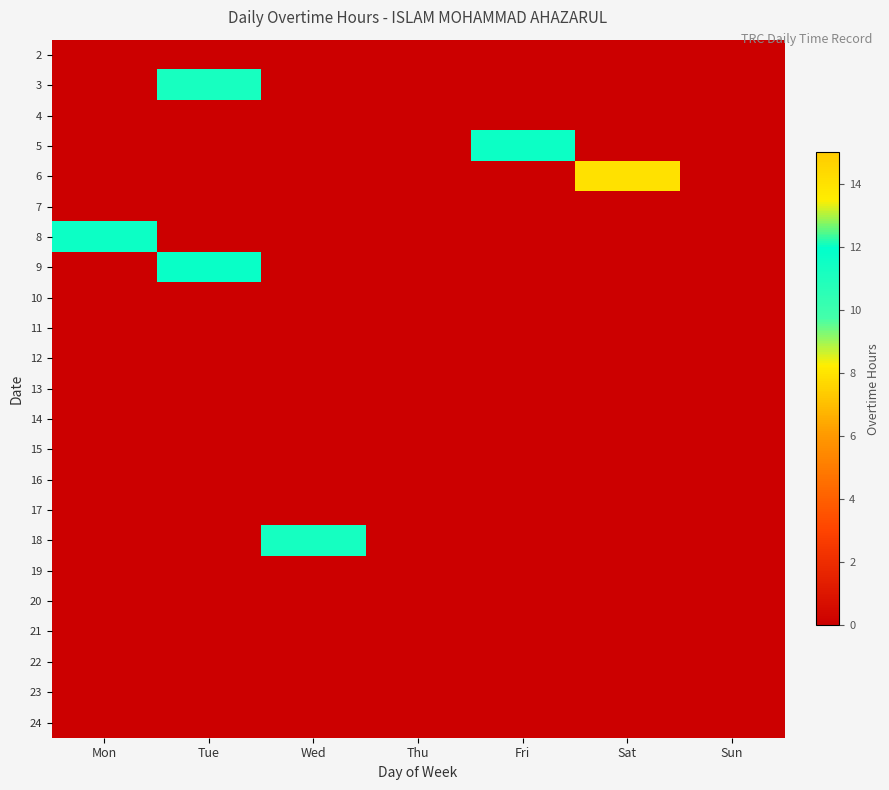

What is the difference between the highest and lowest values at Mon?

11.6